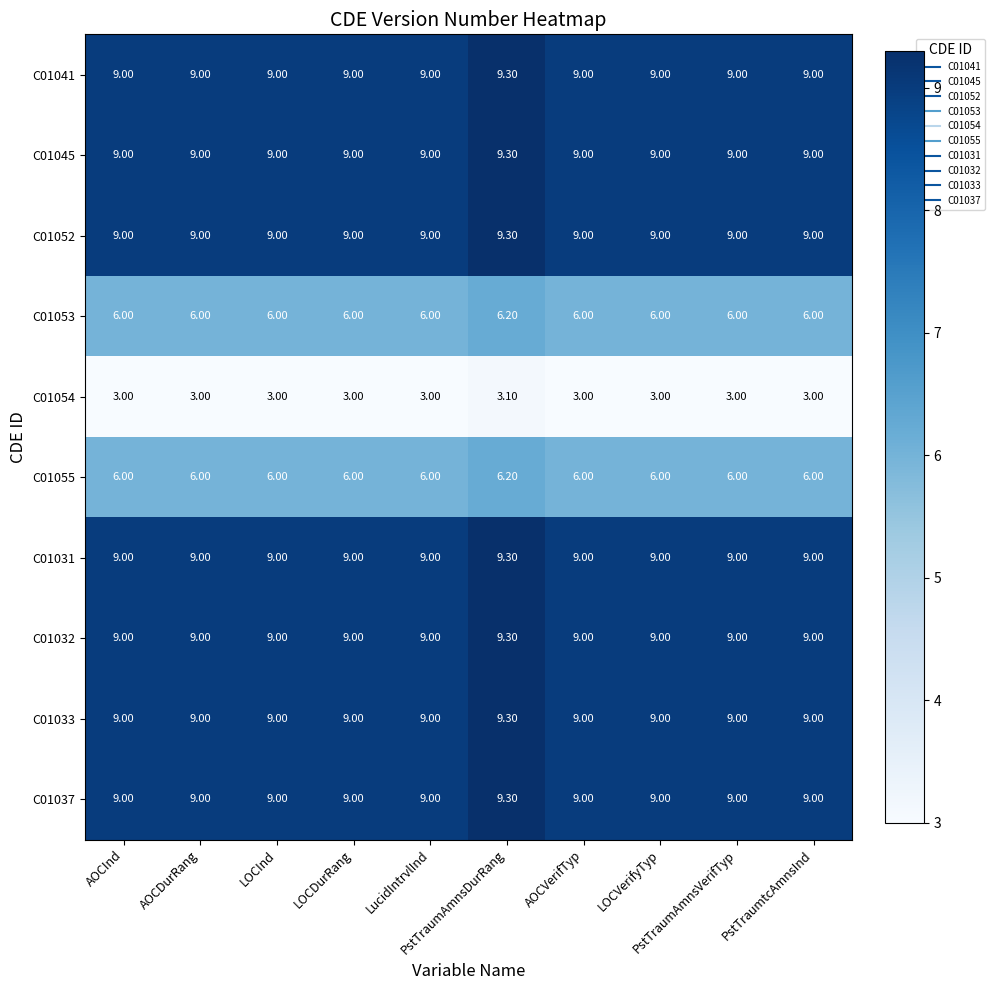

At how many categories does at least one series exceed 8?

10